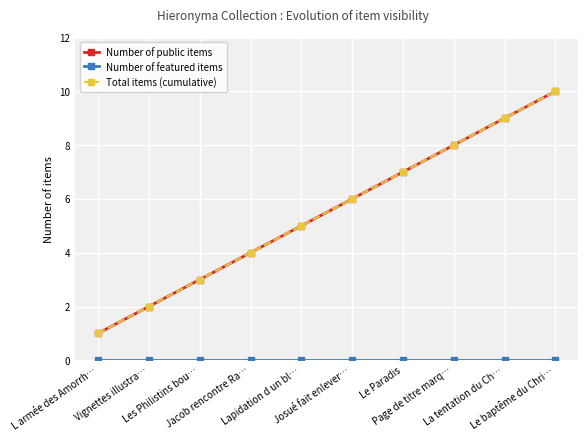

Is this an area chart (filled region under the line)?

No